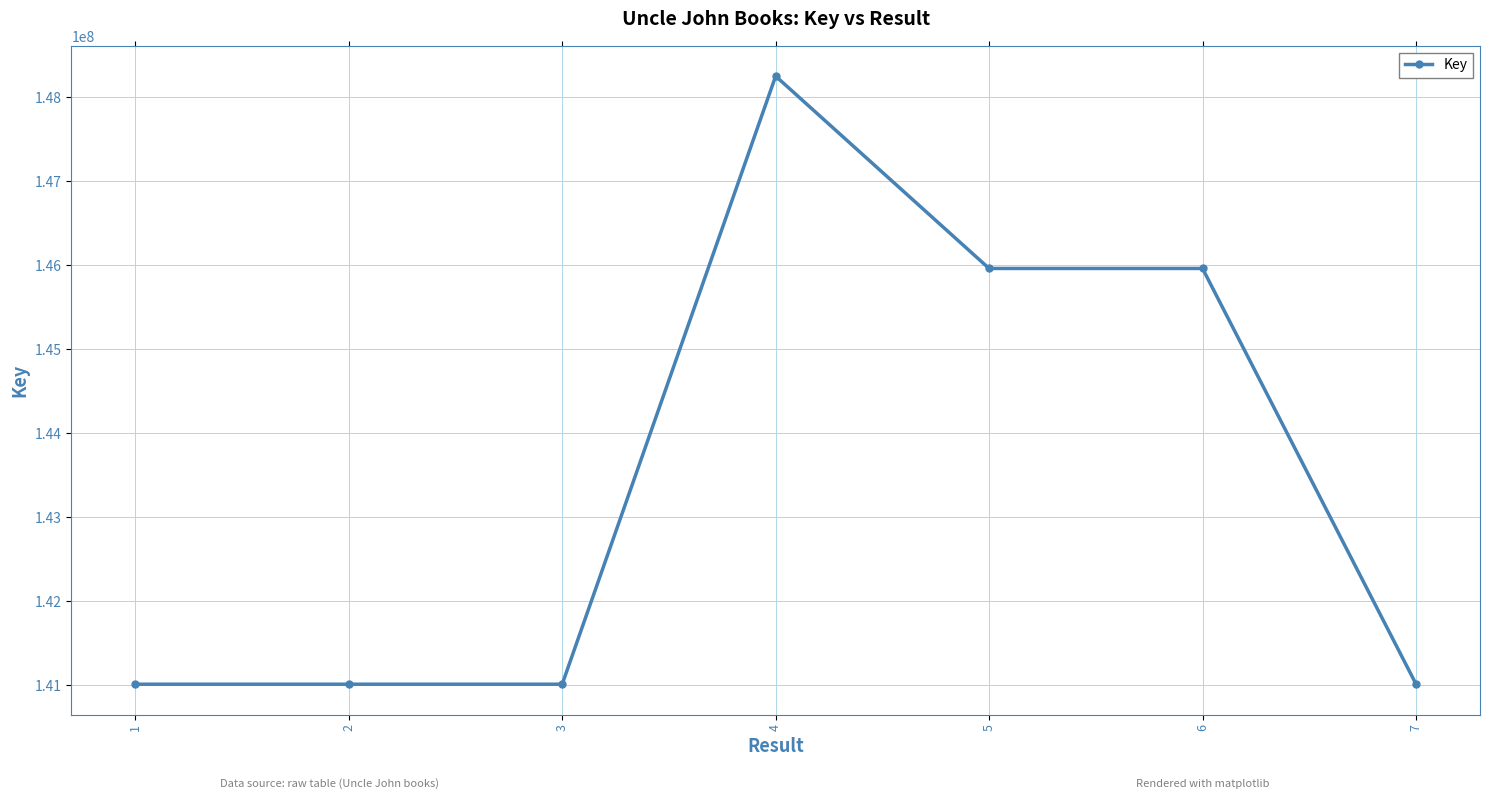

What is the sum of the values at 5 and 1?

286978703